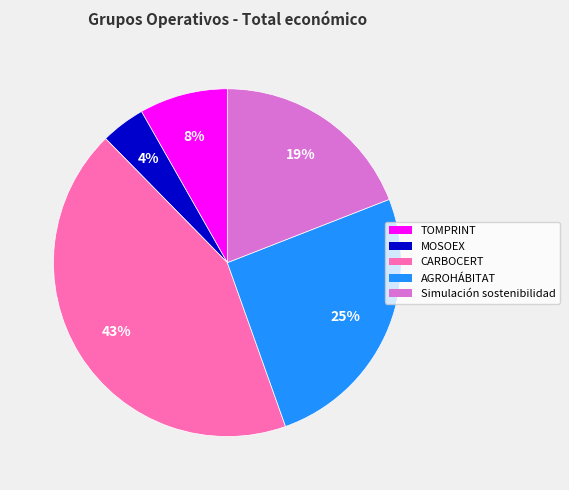

The MOSOEX slice represents 4% of the pie. True or false?

True